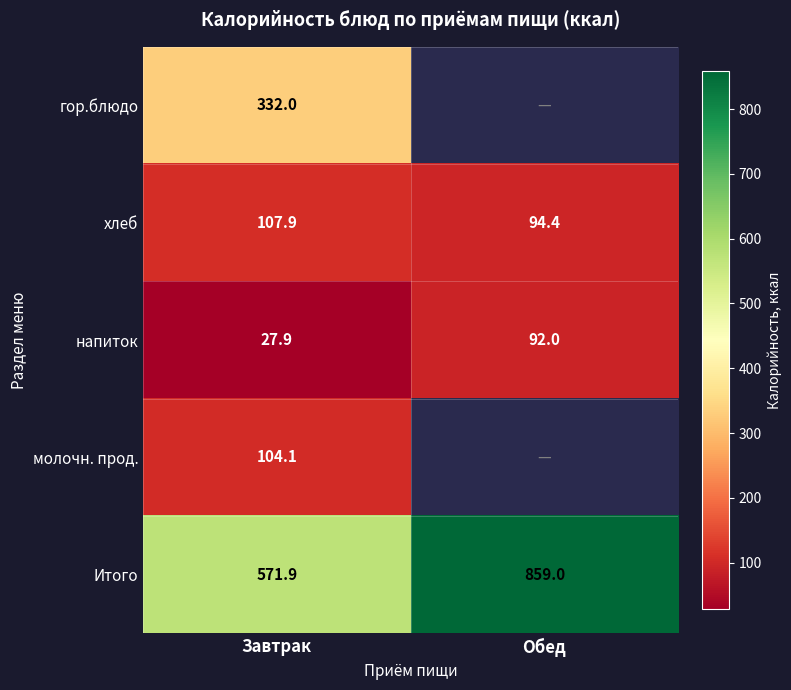

True or false: молочн. прод. has a value of 21.9 at Завтрак.

False